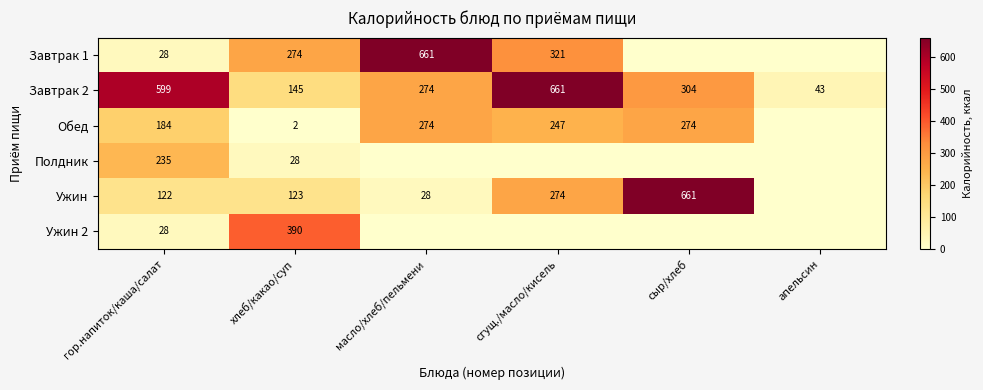

The value of Ужин 2 at гор.напиток/каша/салат is 8. True or false?

False